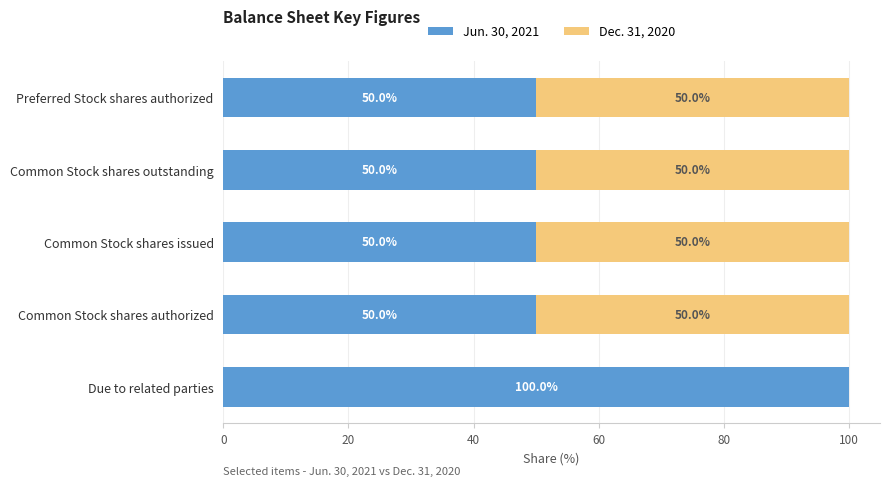

What is the sum of the Jun. 30, 2021 values at Common Stock shares authorized and Common Stock shares outstanding?

100